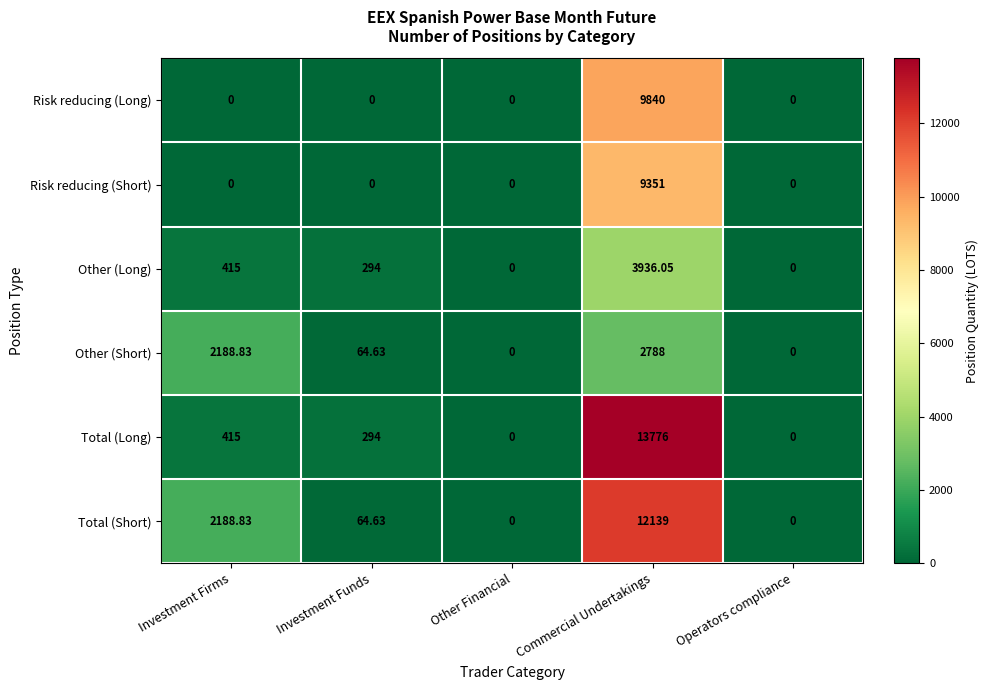

At which label does Risk reducing (Short) reach its peak?

Commercial Undertakings